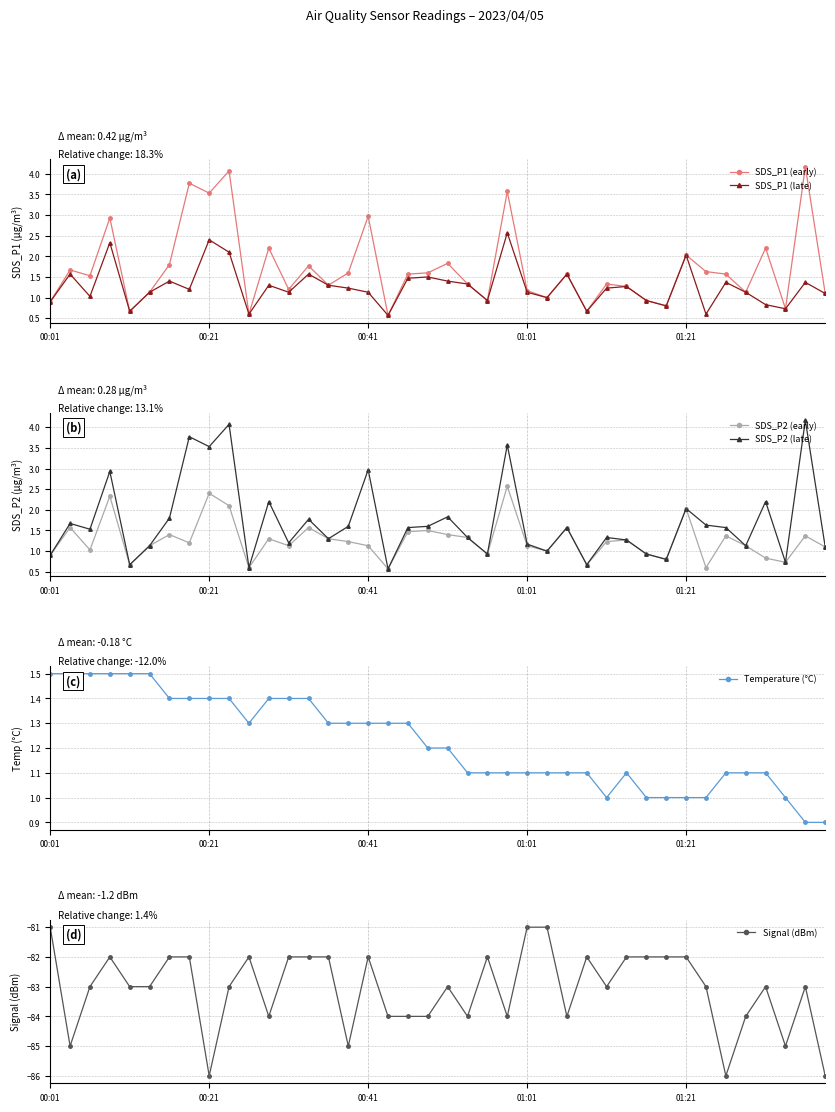

True or false: SDS_P1 (early) has more than 1 points higher than both neighbors.

True